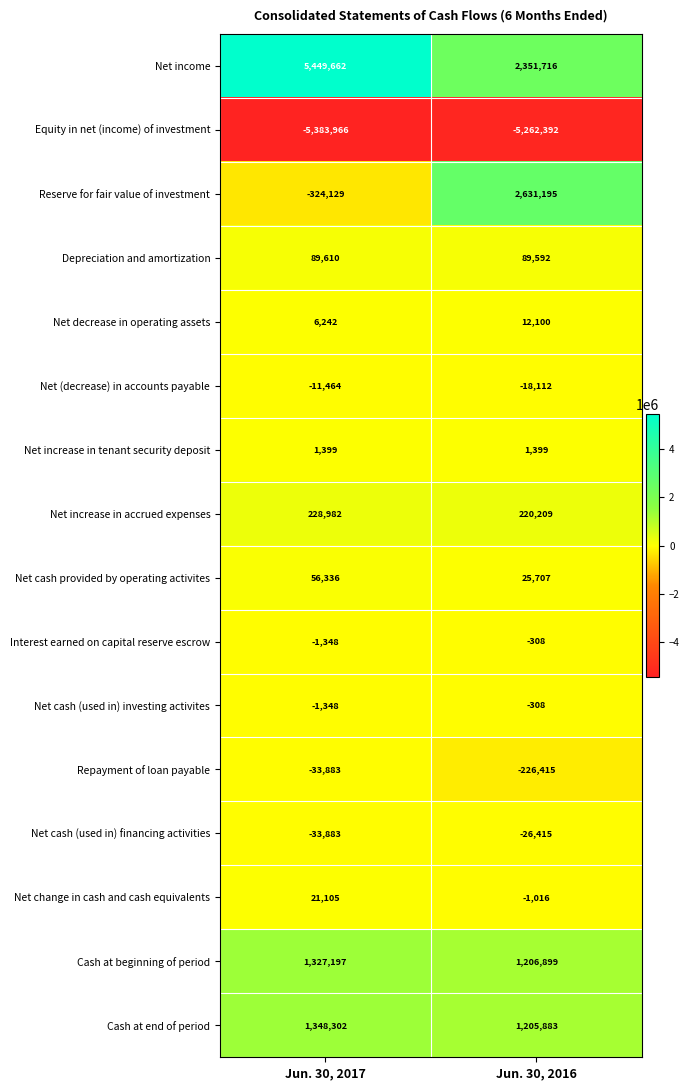

What is the difference between the highest and lowest values at Jun. 30, 2017?

10833628